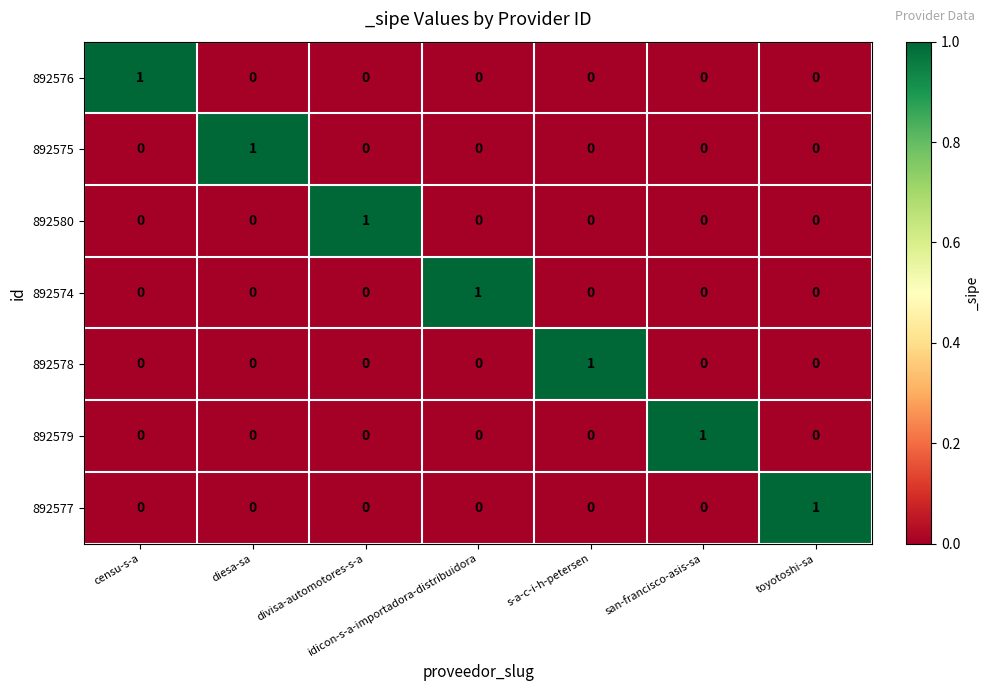

At which label does 892577 reach its peak?

toyotoshi-sa